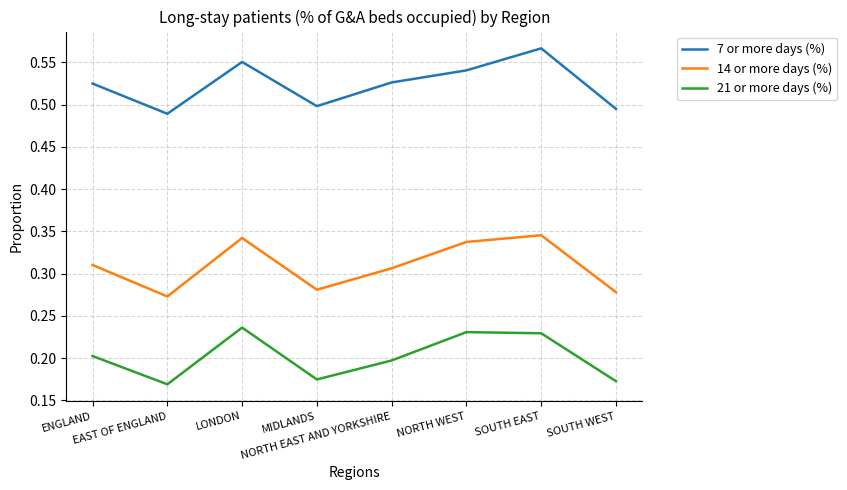

Which category has the highest value across all series?

SOUTH EAST